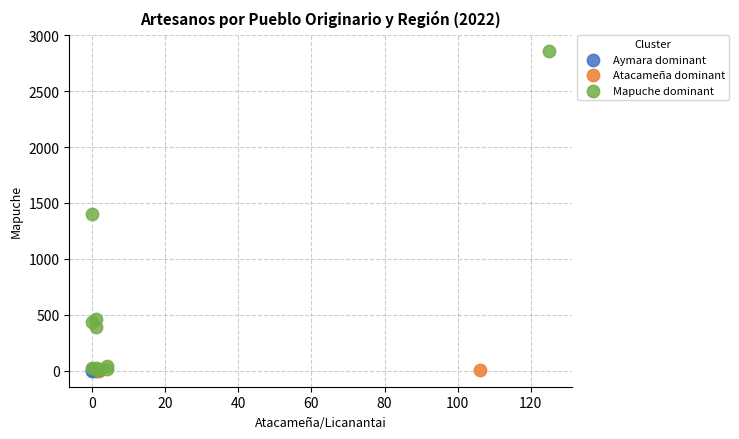

What are all the series names shown in the legend?

Aymara dominant, Atacameña dominant, Mapuche dominant